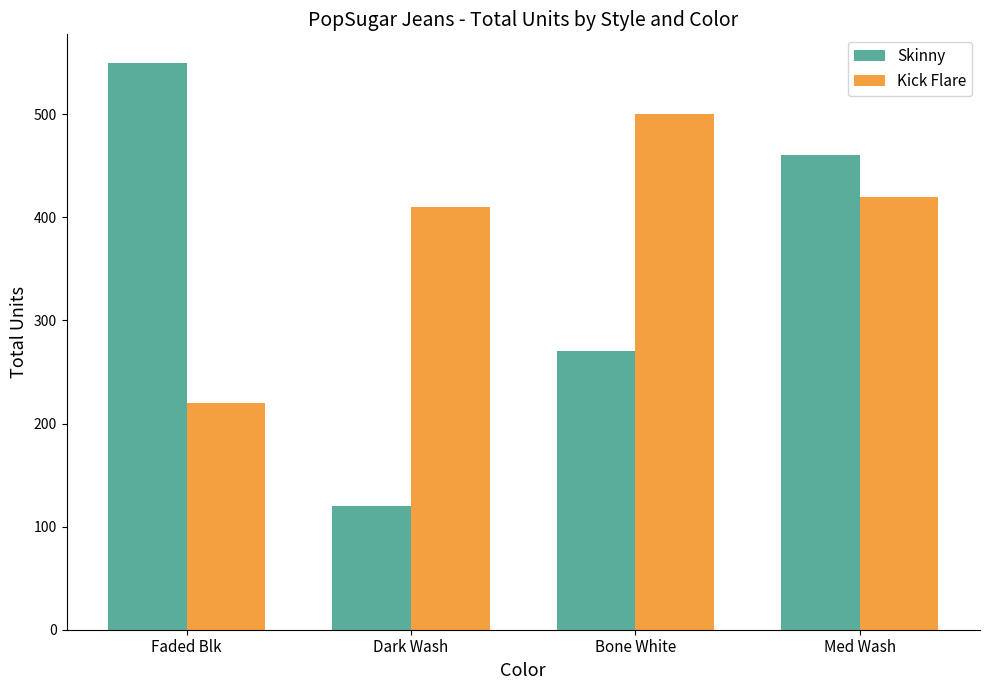

Which category has the lowest value in the Skinny series?

Dark Wash